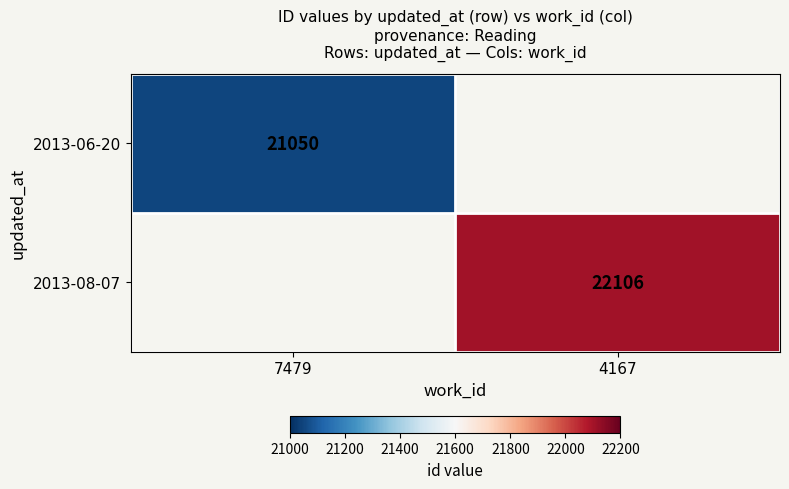

True or false: 2013-08-07 has a value of 32686 at 4167.

False